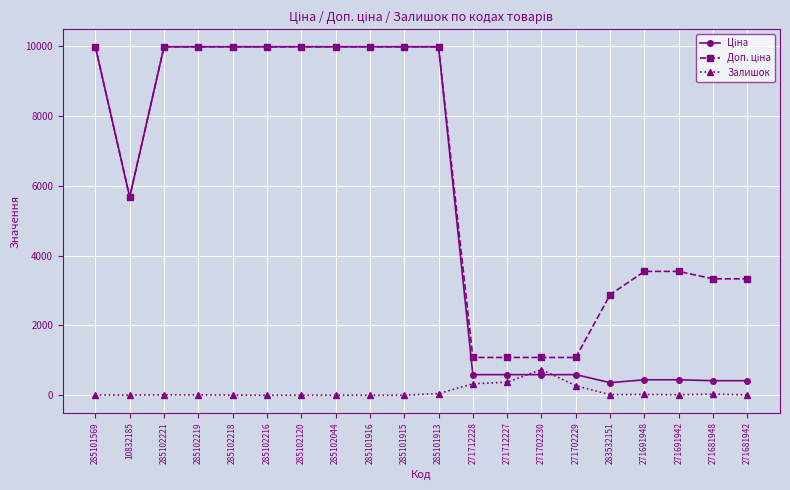

What position from the right is 271681948?

2